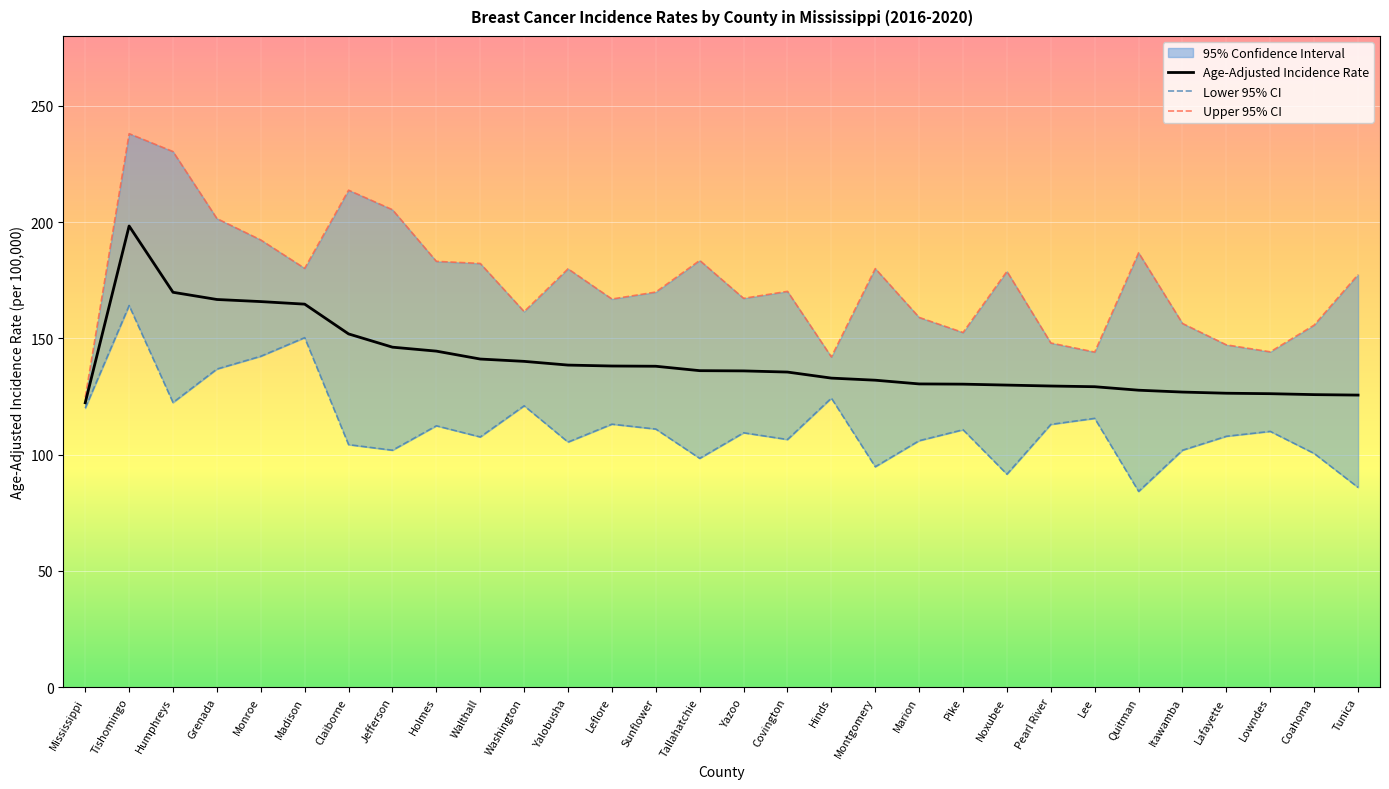

At which category does the chart reach its peak across all series?

Tishomingo